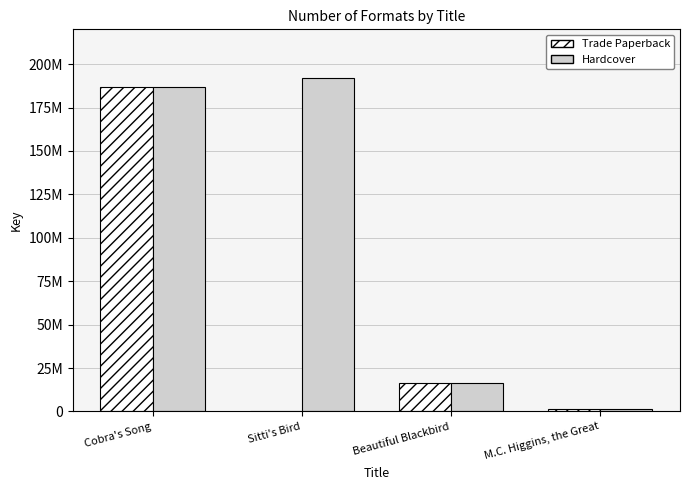

Are the bars horizontal?

No